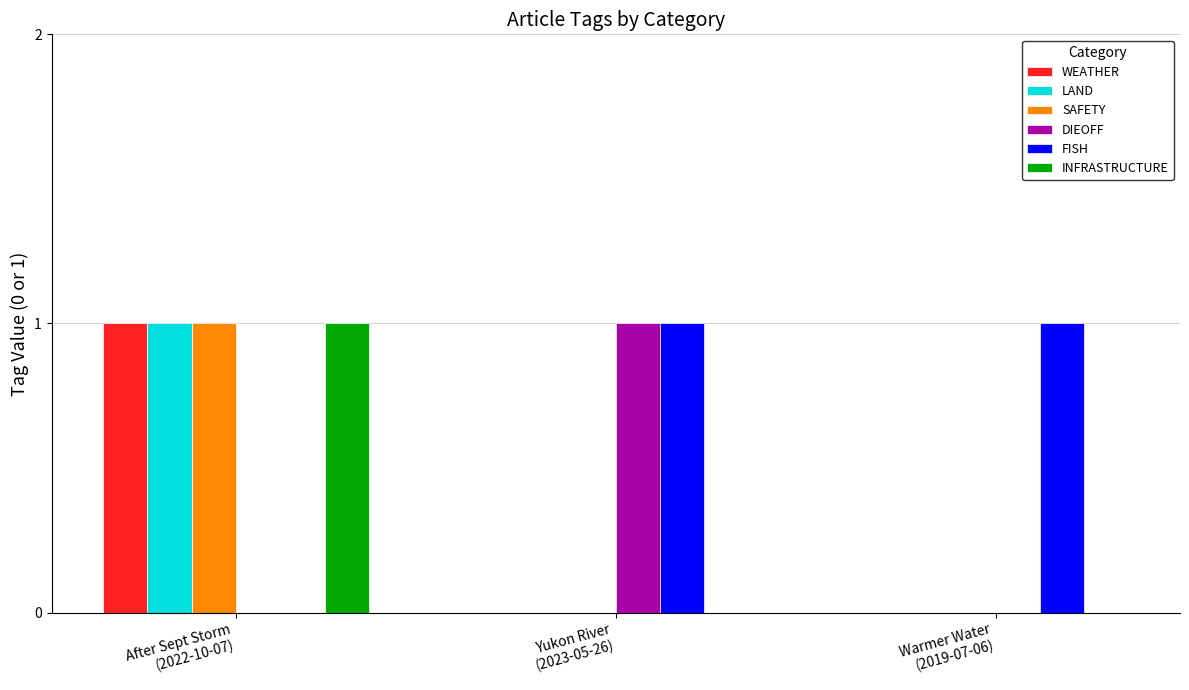

Does the chart contain stacked bars?

No